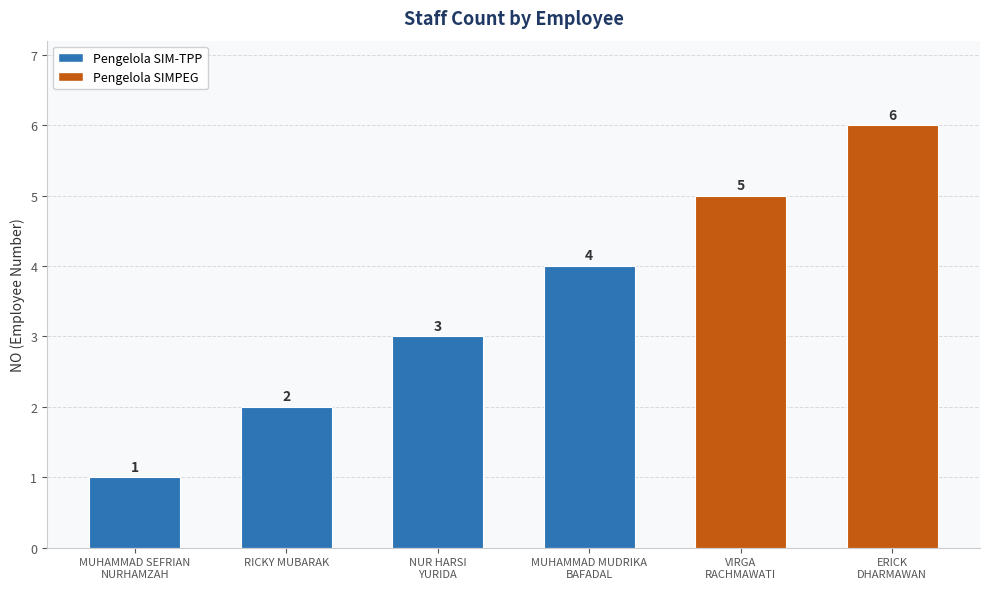

What is the difference between the maximum and minimum values?

5